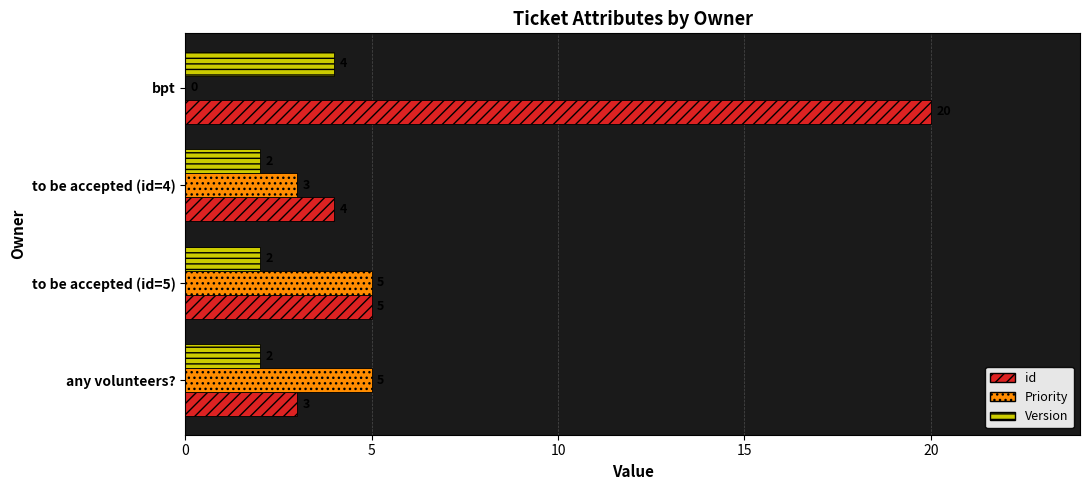

Between to be accepted (id=5) and bpt, which series saw the biggest shift?

id